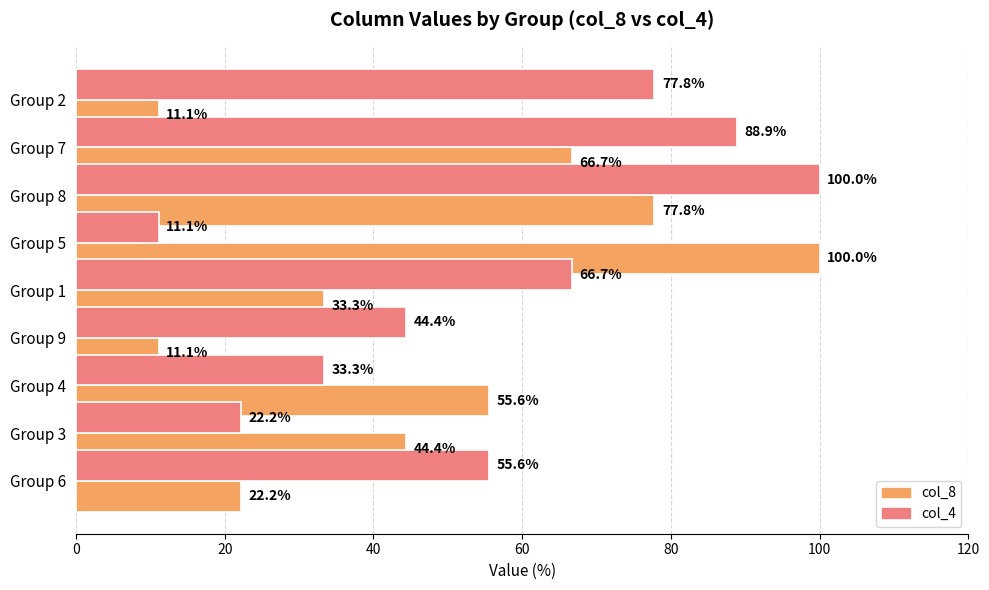

How many data points in col_4 are above 55?

5